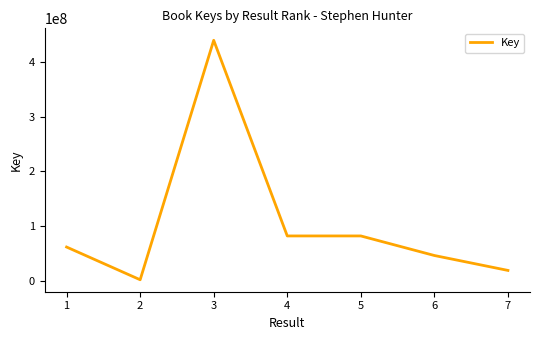

The value at 3 is 439993477. True or false?

True